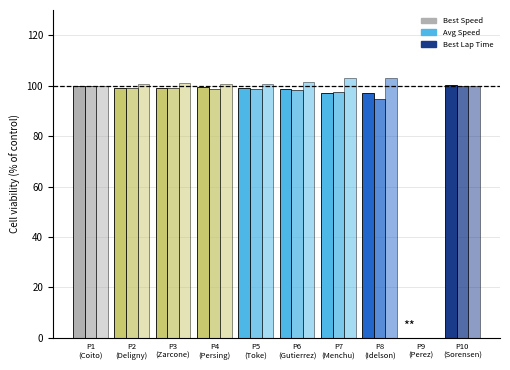

How many data points does each series have?

10